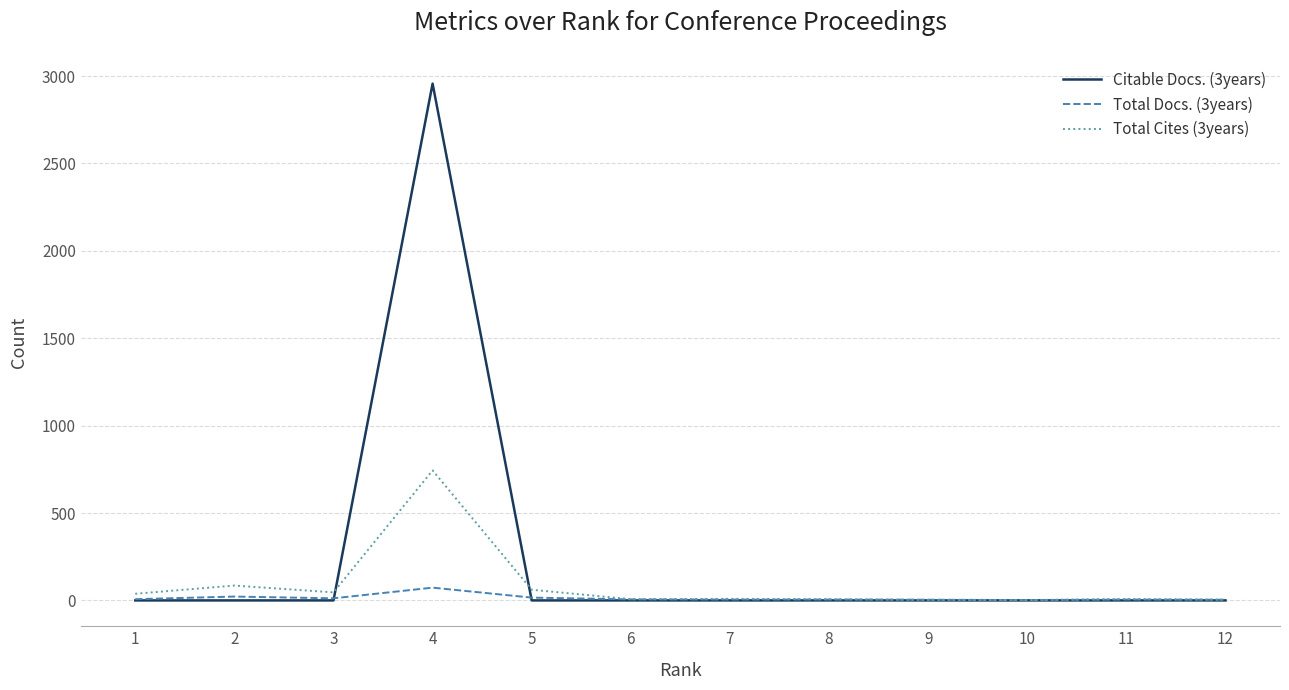

At which category is the sum across all series the highest?

4